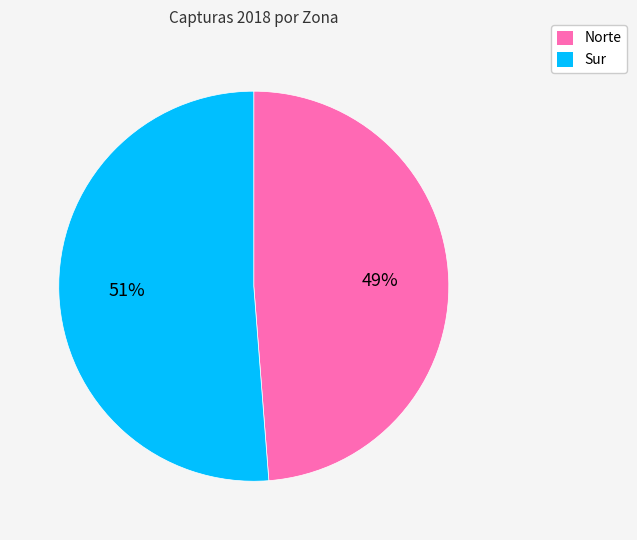

True or false: Sur accounts for 39% of the total.

False